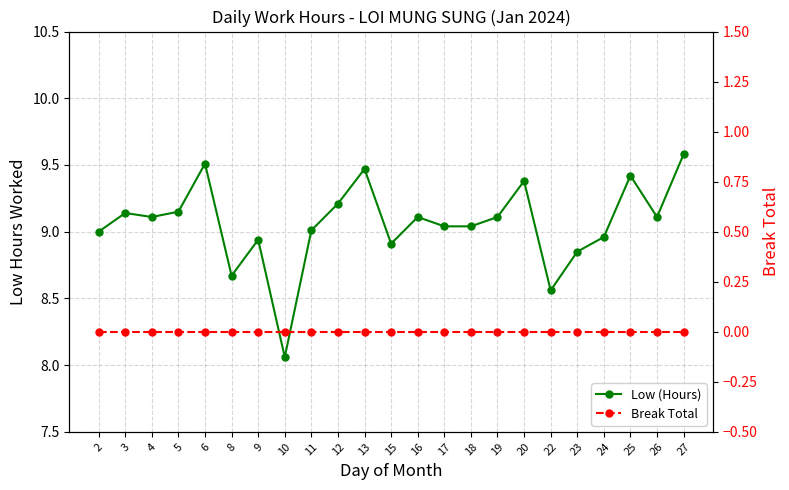

Read the Low (Hours) value at 19.

9.1